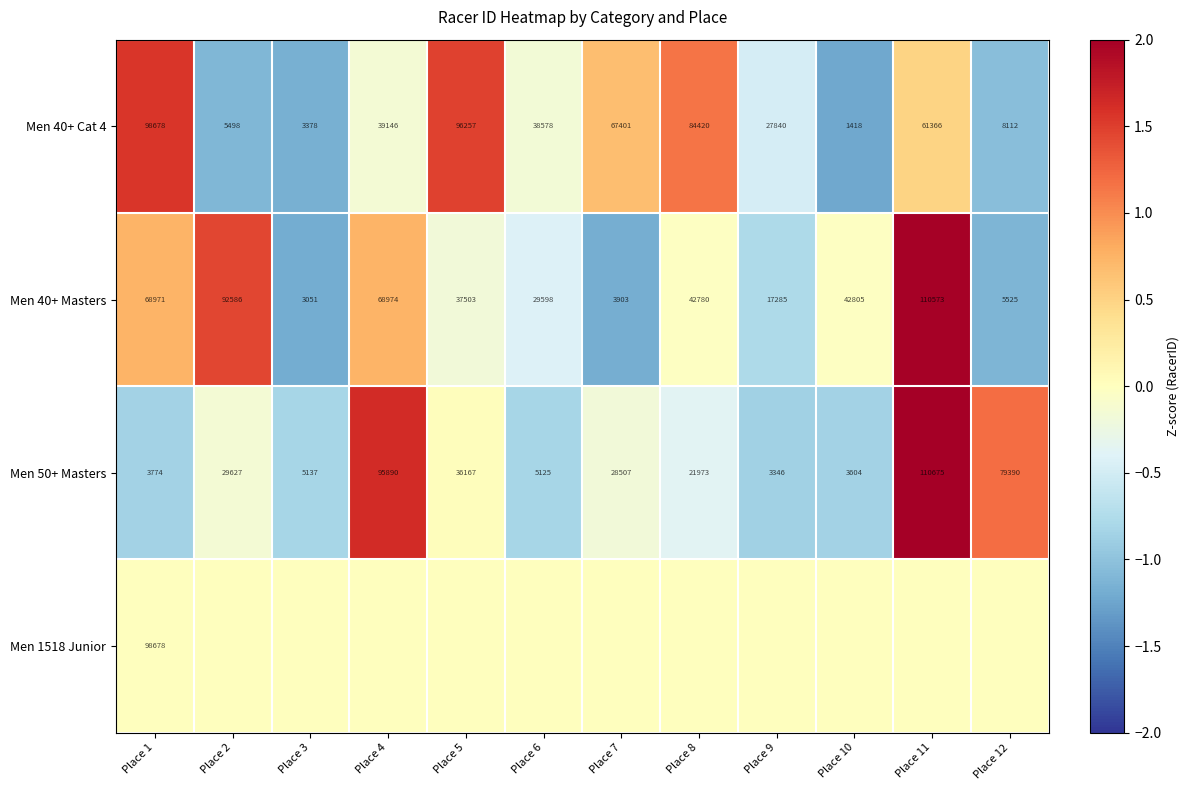

What is the lowest value of the Men 40+ Cat 4 series?

1418